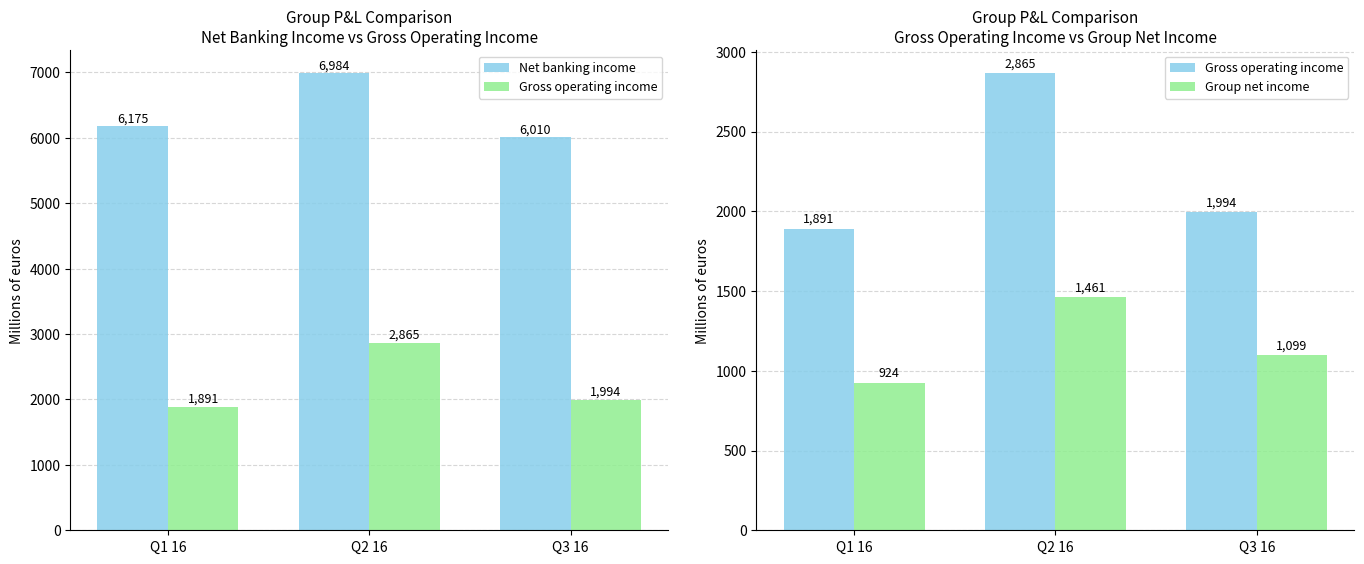

At which label does Net banking income reach its minimum?

Q3 16